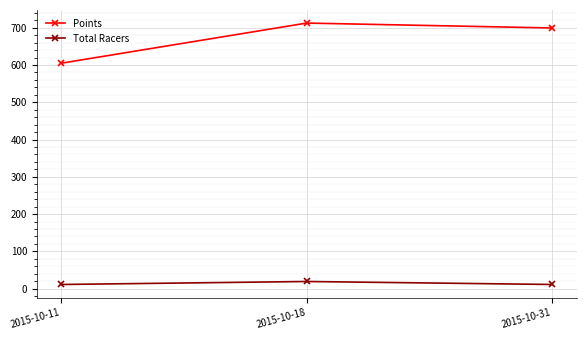

What is the greatest value displayed?

712.5